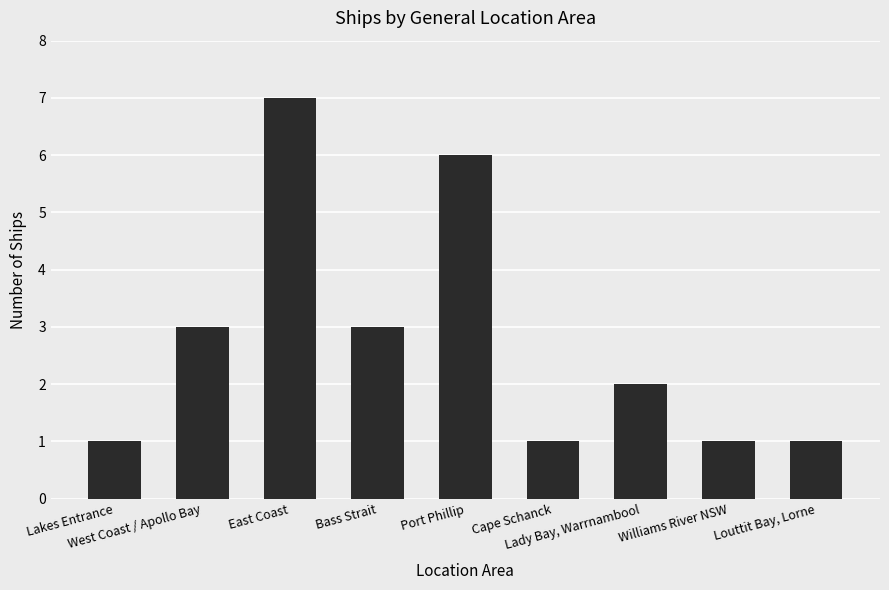

What position from the right is Cape Schanck?

4